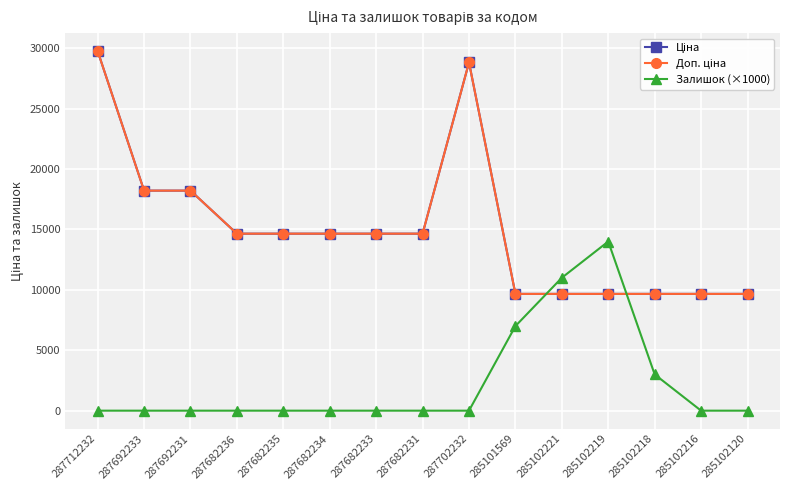

At which category is the sum across all series the highest?

287712232